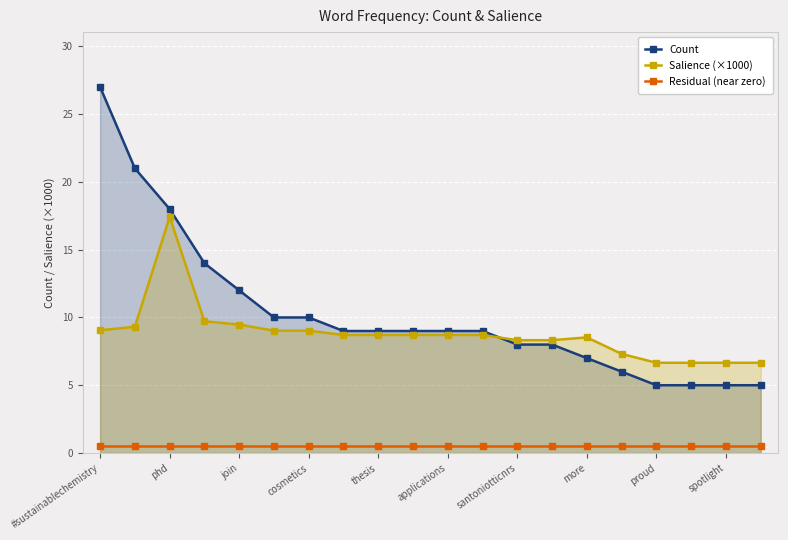

At which category is the sum across all series the highest?

#sustainablechemistry